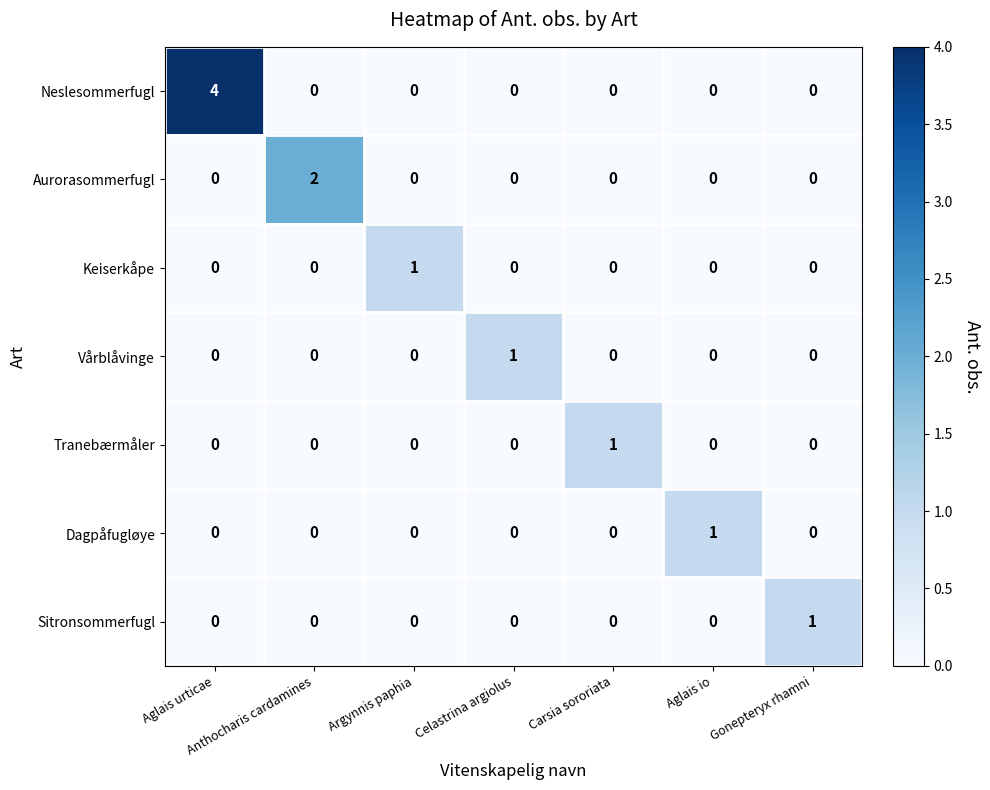

What is the spread (max minus min) of values at Carsia sororiata?

1